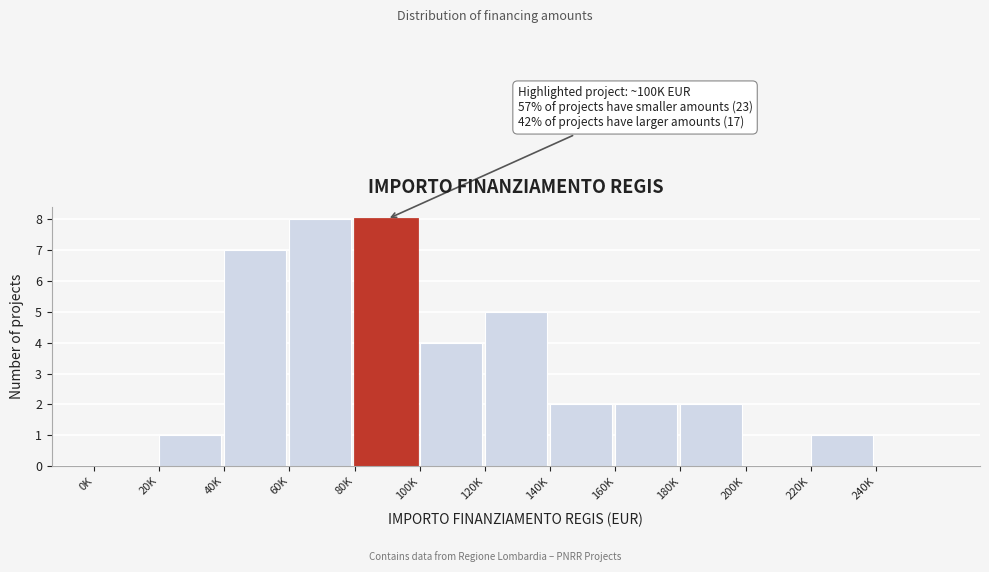

Reading right to left, what are all the values shown in this chart?

240K=0	220K=1	200K=0	180K=2	160K=2	140K=2	120K=5	100K=4	80K=8	60K=8	40K=7	20K=1	0K=0